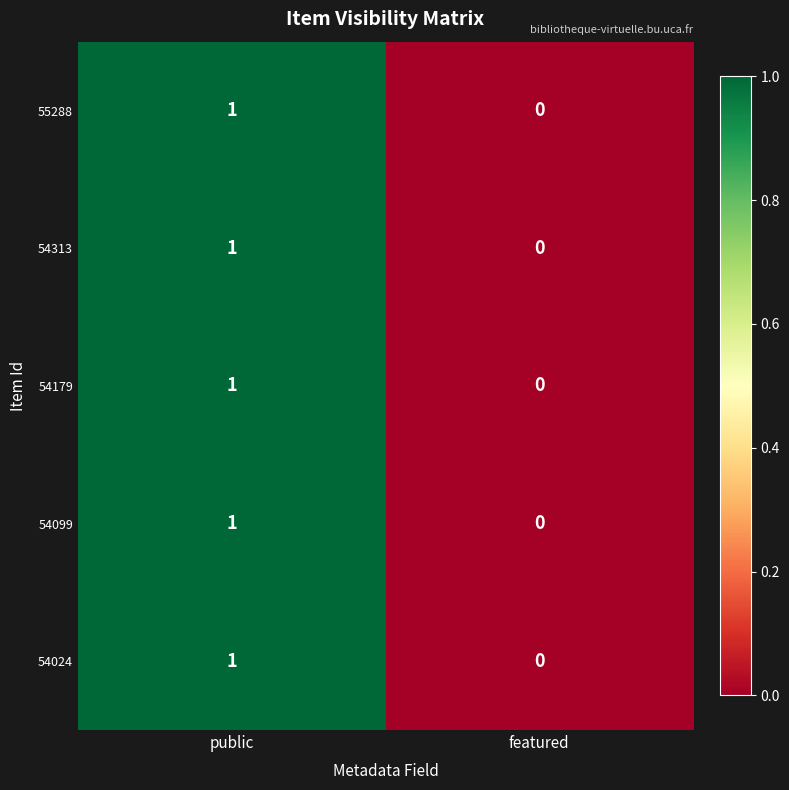

Reading left to right, what are all the values shown in this chart?

55288: 1	0
54313: 1	0
54179: 1	0
54099: 1	0
54024: 1	0